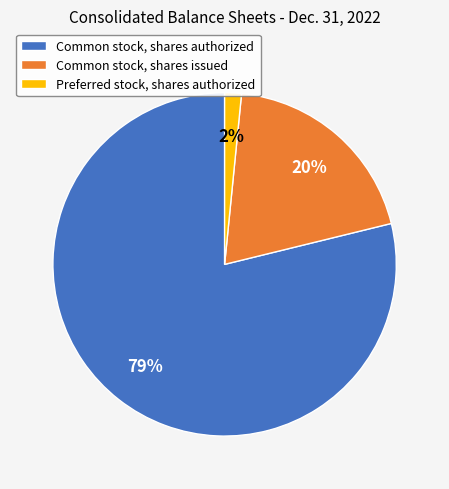

Which category accounts for the majority?

Common stock, shares authorized